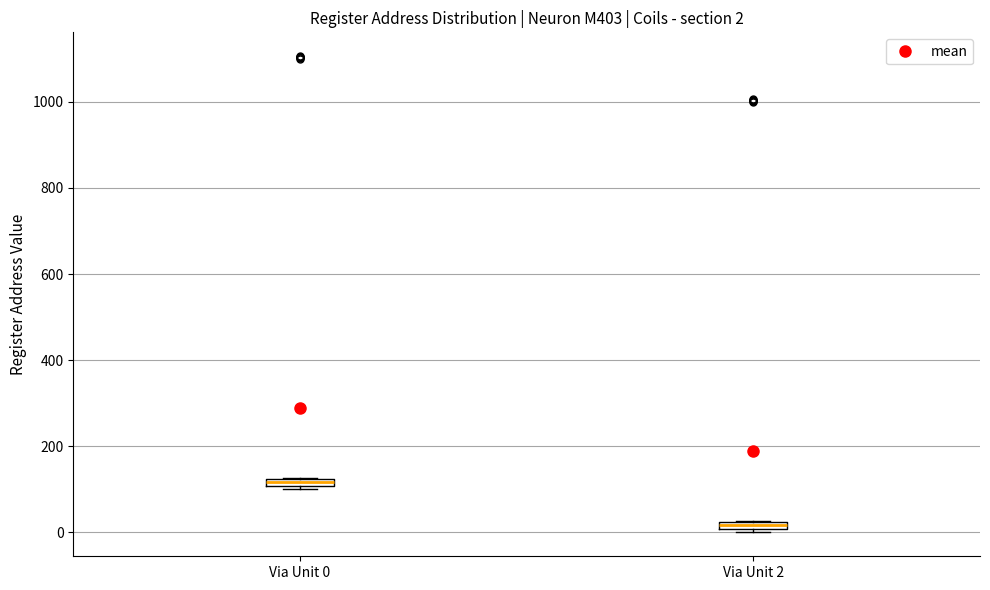

Which box has the highest median line?

Via Unit 0